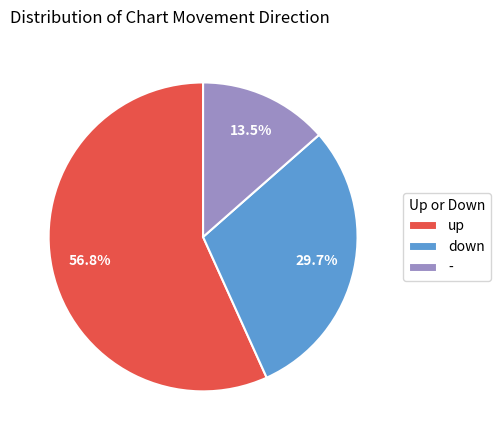

Does - account for over 50% of the chart?

No